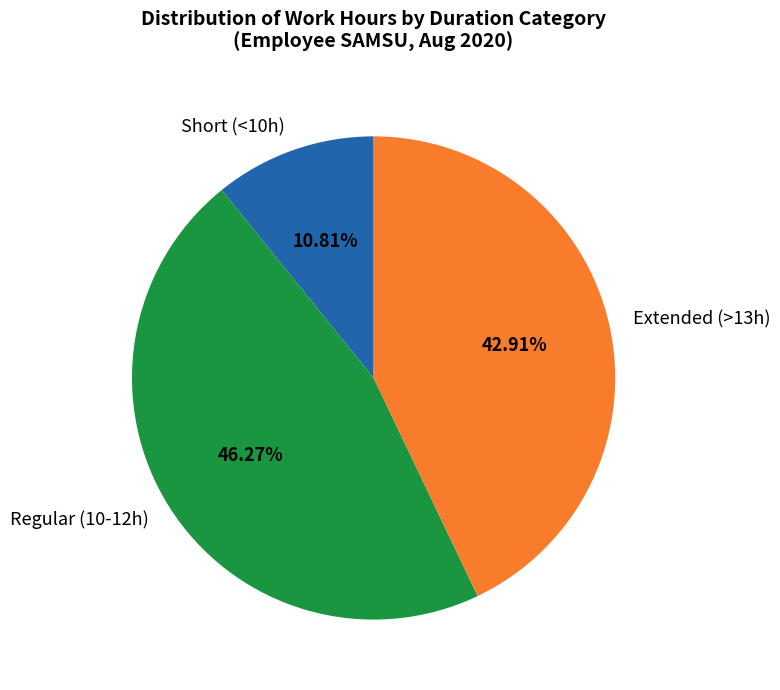

Is Short (<10h) the majority of the pie?

No